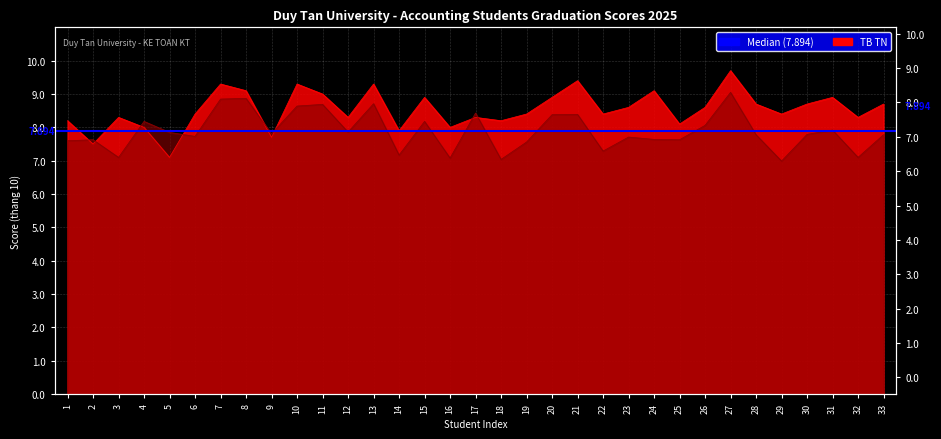

Reading right to left, transcribe all the data shown in this chart.

TBC Toan Khoa: 33=7.8	32=7.1	31=7.9	30=7.8	29=7.0	28=7.8	27=9.1	26=8.1	25=7.6	24=7.6	23=7.7	22=7.3	21=8.4	20=8.4	19=7.6	18=7.0	17=8.4	16=7.1	15=8.2	14=7.2	13=8.7	12=7.9	11=8.7	10=8.6	9=7.8	8=8.9	7=8.8	6=7.7	5=7.8	4=8.2	3=7.1	2=7.6	1=7.6
TB TN: 33=8.7	32=8.3	31=8.9	30=8.7	29=8.4	28=8.7	27=9.7	26=8.6	25=8.1	24=9.1	23=8.6	22=8.4	21=9.4	20=8.9	19=8.4	18=8.2	17=8.3	16=8.0	15=8.9	14=7.9	13=9.3	12=8.3	11=9.0	10=9.3	9=7.7	8=9.1	7=9.3	6=8.4	5=7.1	4=8.0	3=8.3	2=7.5	1=8.2